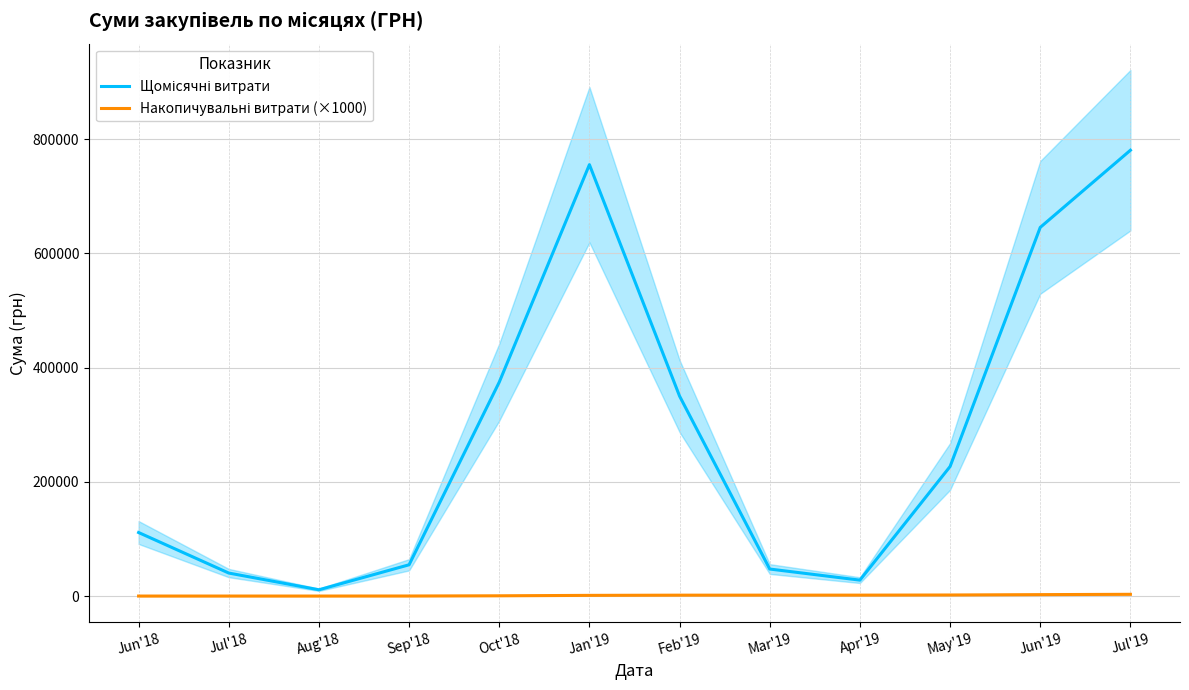

Rank the series at May'19 from lowest to highest value.

Накопичувальні витрати (×1000), Щомісячні витрати